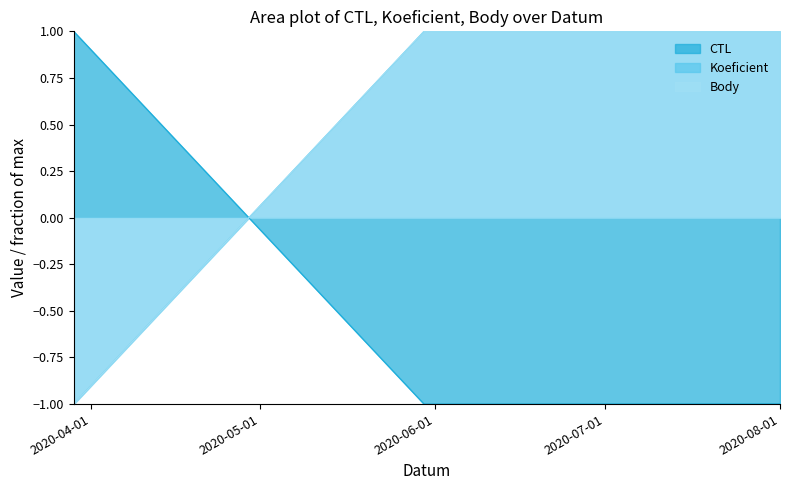

What is the difference between the Body values at 2020-03-29 and 2020-05-30?

2.0